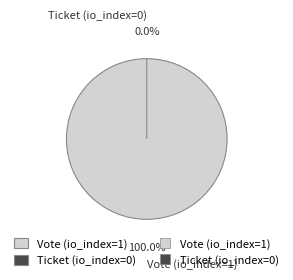

To the nearest percent, what is the average slice percentage?

50%